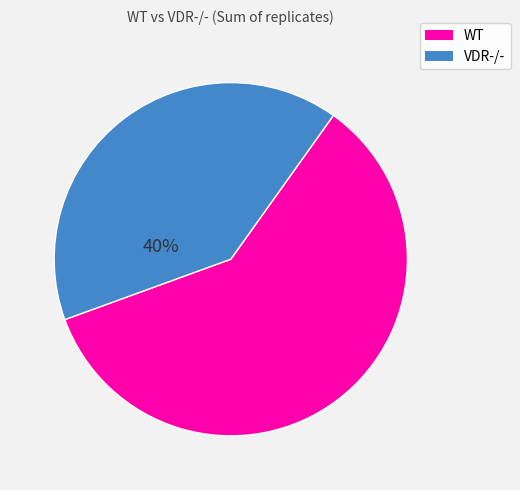

To the nearest percent, what is the average slice percentage?

50%